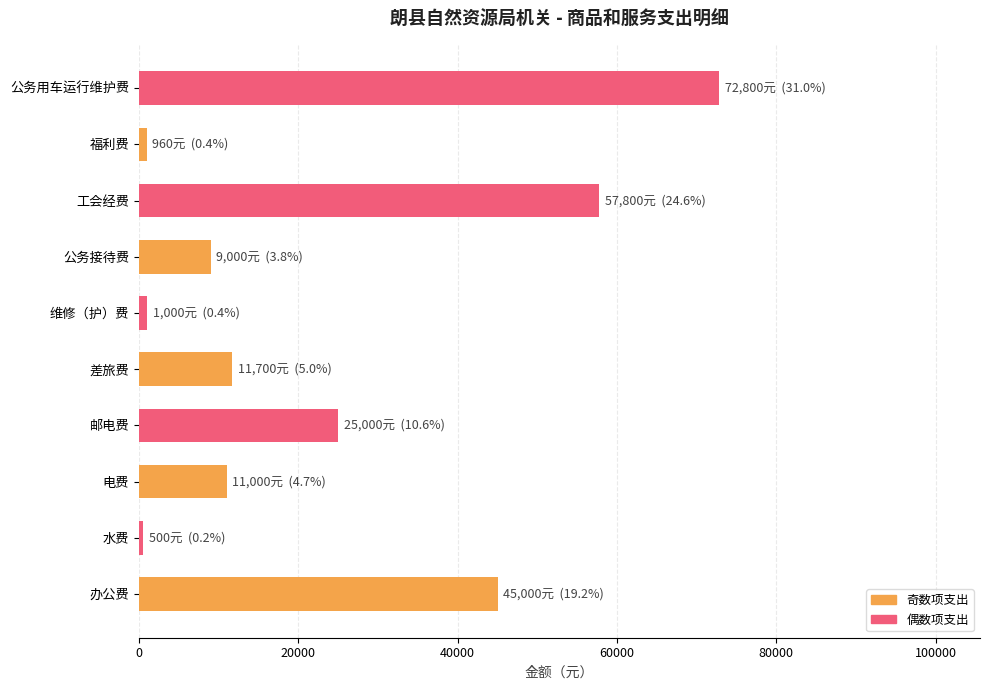

What is the average value?

23476